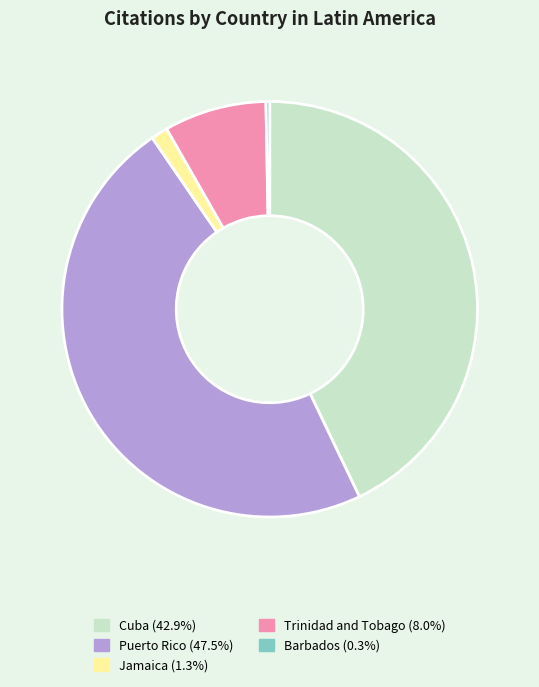

Is there any slice that represents more than half of the pie?

No